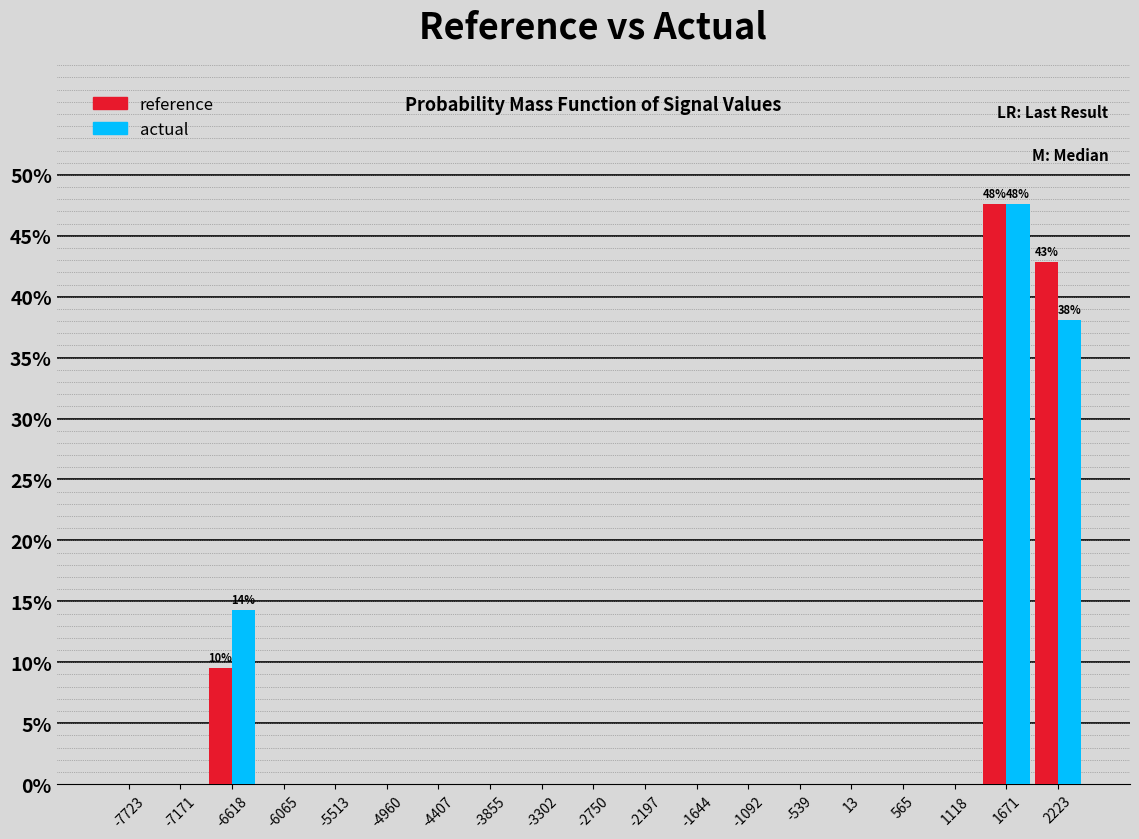

In the actual series, which range on the x-axis has the tallest bar?

1400 to 1900